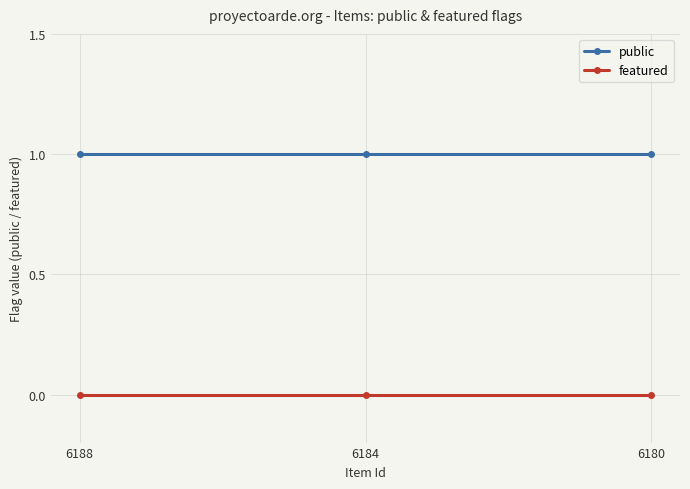

Reading left to right, list all the values displayed in this chart.

public: 6188=1	6184=1	6180=1
featured: 6188=0	6184=0	6180=0